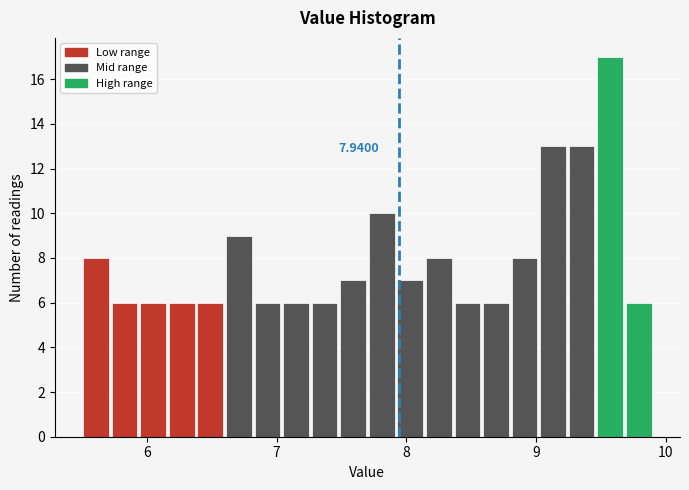

Around what value on the x-axis is the tallest bar? Give the approximate position of its centre, as read against the axis.

9.6